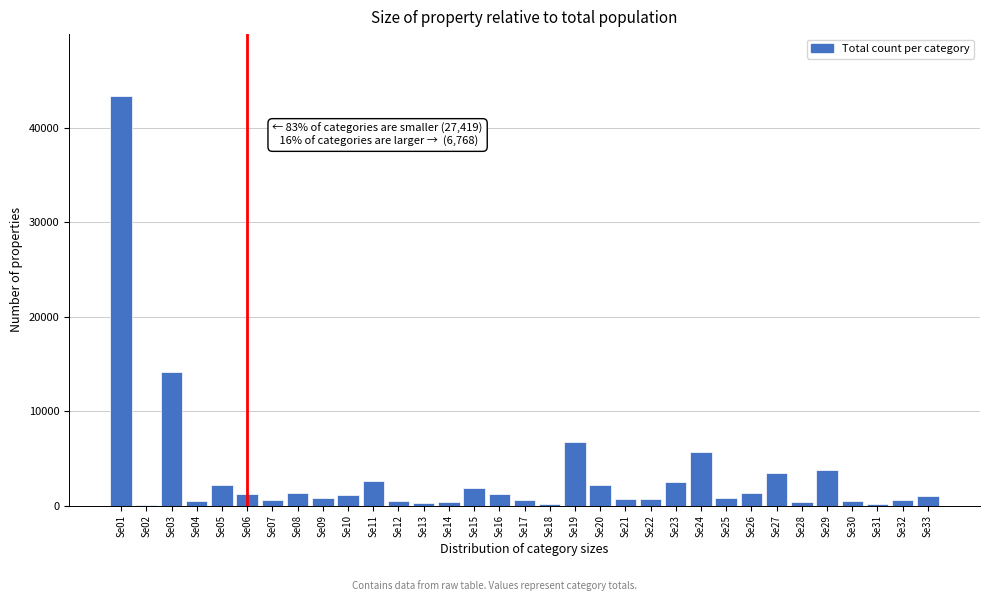

Which category has the highest value across all series?

Se01